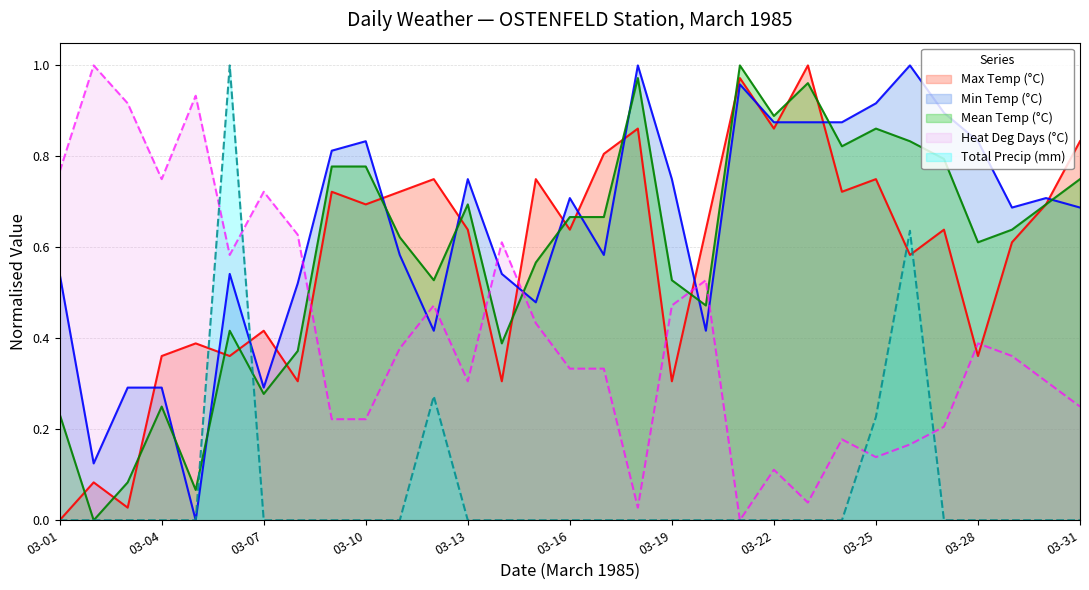

How many values in the Min Temp (C) series exceed 0?

30